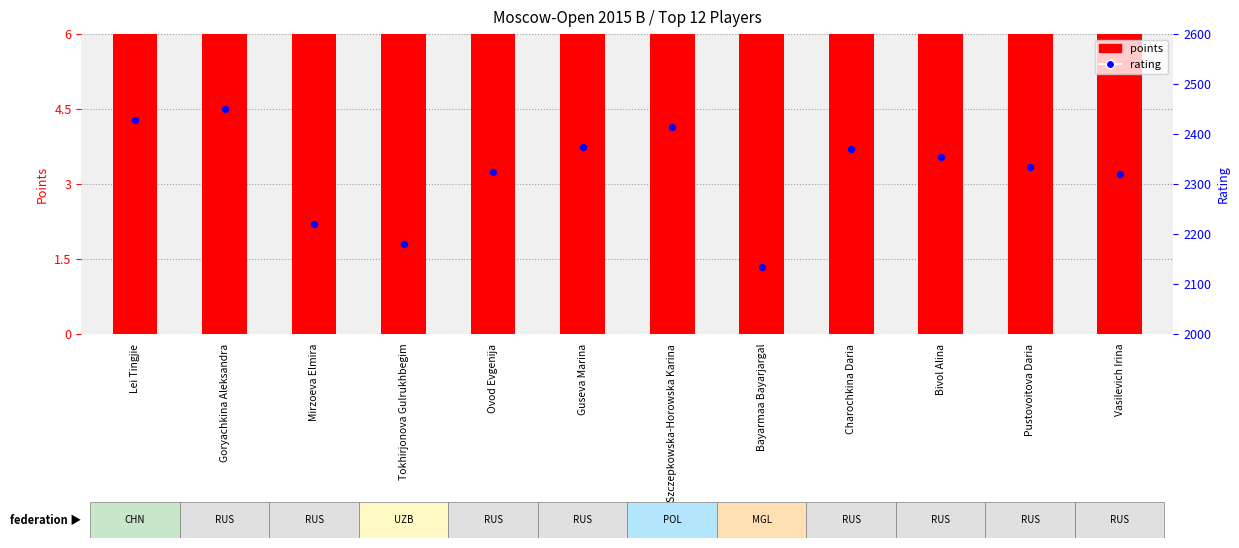

Is the value of points at Szczepkowska-Horowska Karina greater than the value of rating at Mirzoeva Elmira?

No